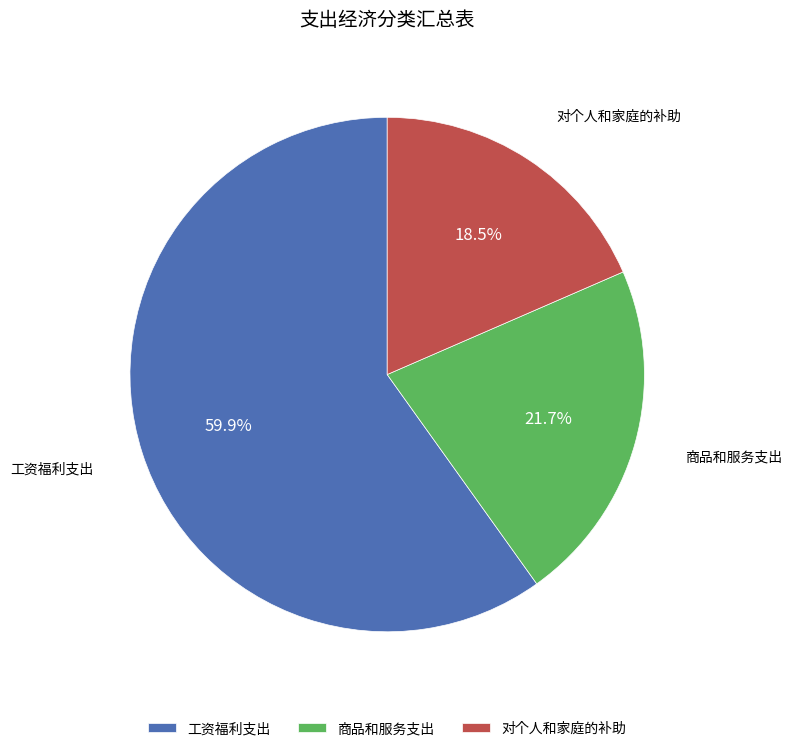

To the nearest percent, what is the difference between the 工资福利支出 and 对个人和家庭的补助 slice percentages?

41%